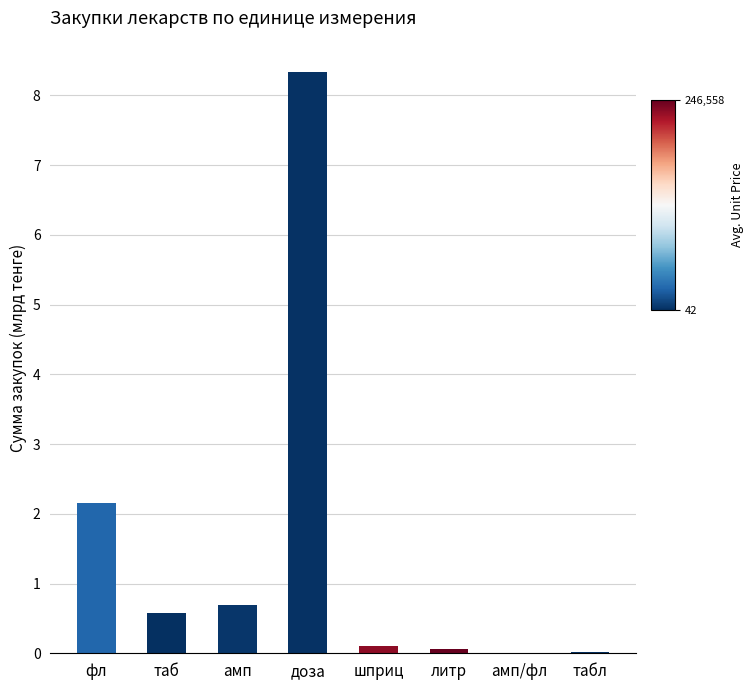

Are the bars horizontal?

No